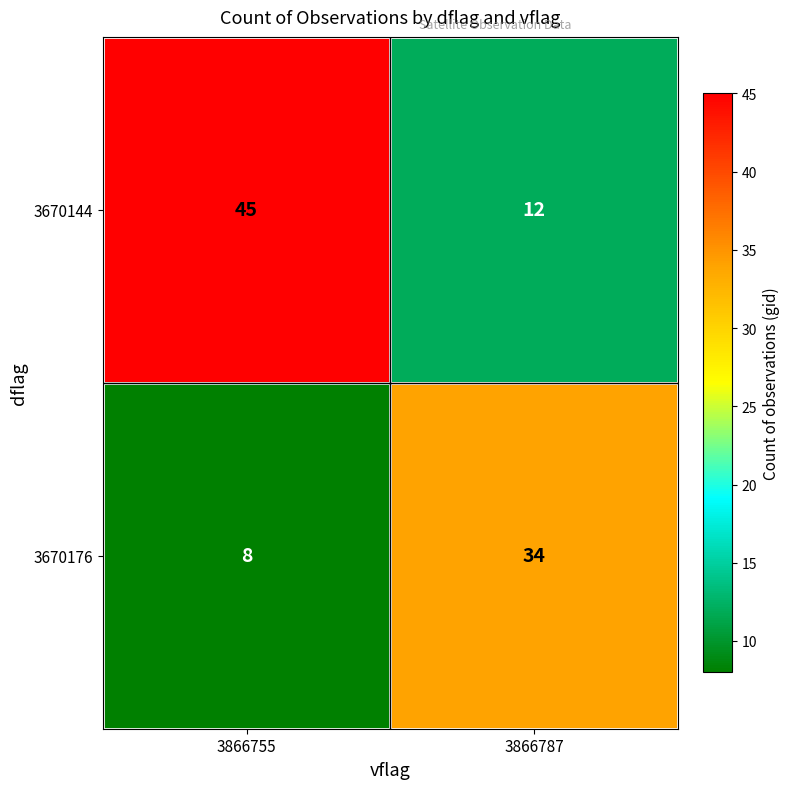

What is the difference between the 3670176 values at 3866787 and 3866755?

26